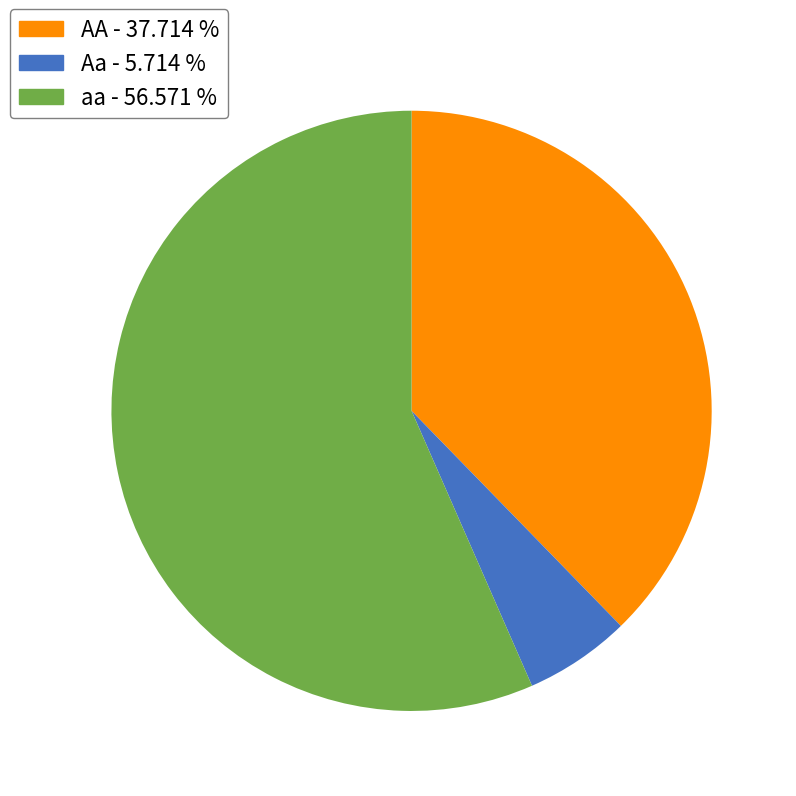

Which category has the biggest portion of the pie?

aa